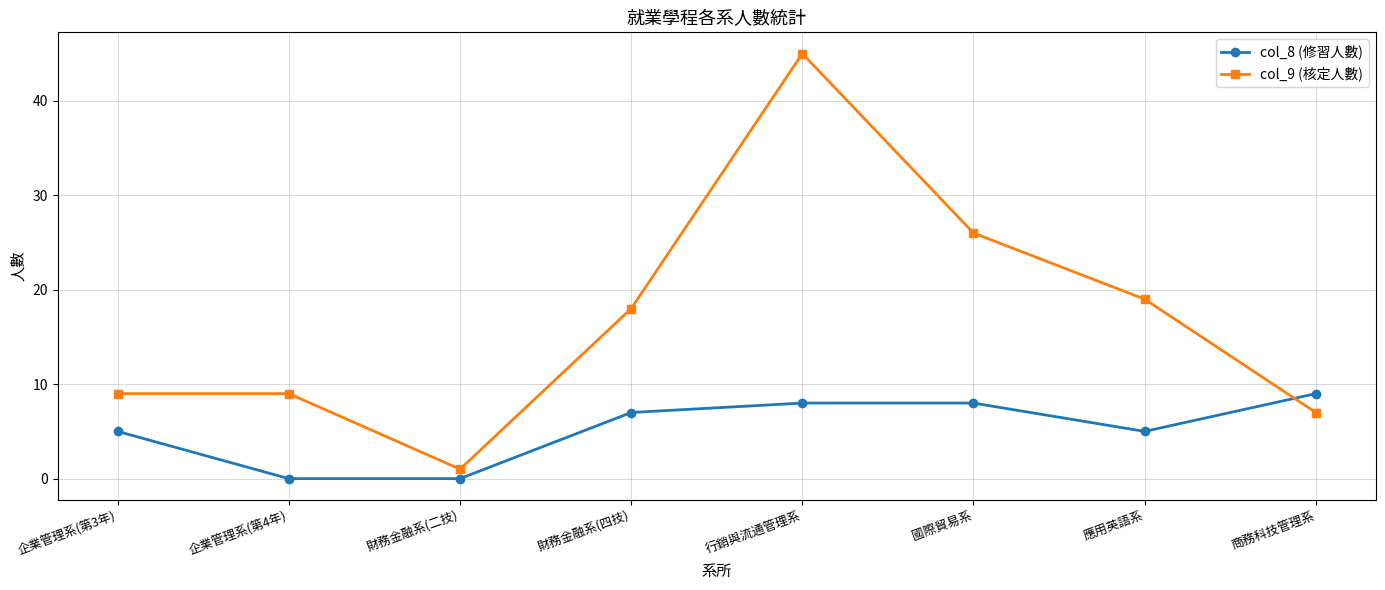

What is the minimum value for col_9 (核定人數)?

1